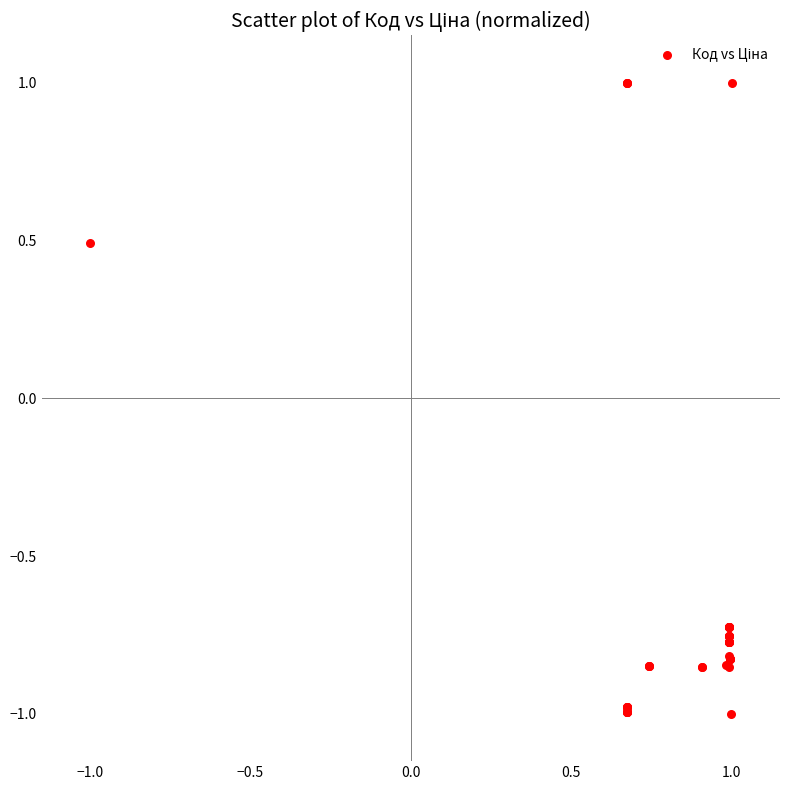

What Y value in the scatter plot is closest to 0?

0.5